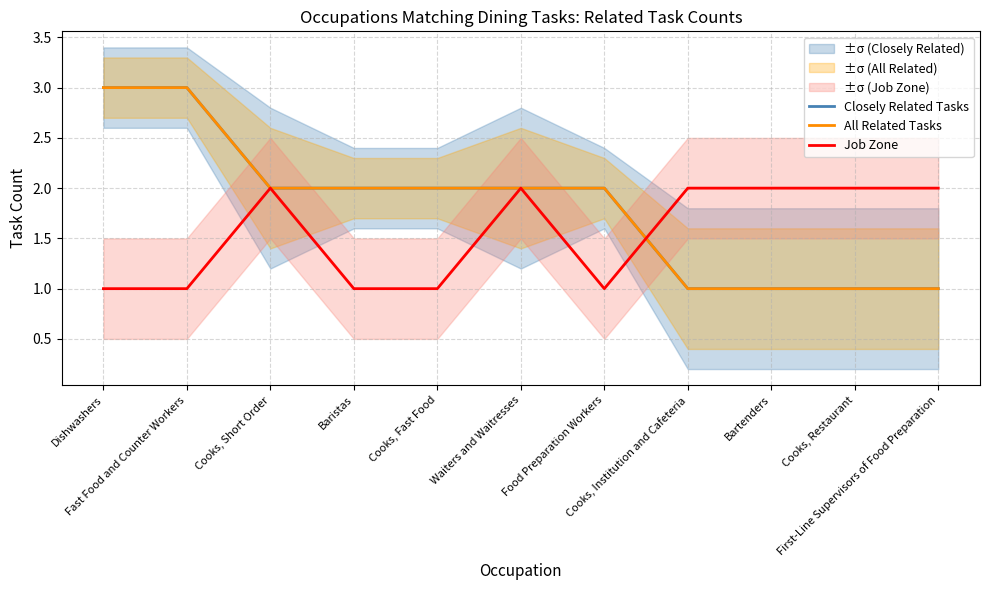

Is this an area chart (filled region under the line)?

No